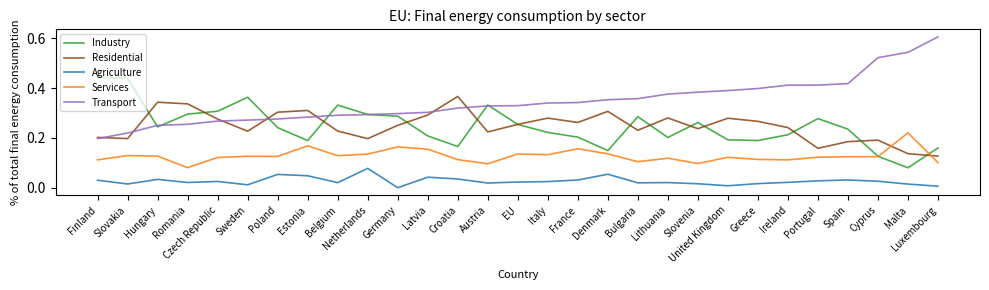

True or false: Transport and Services cross at least once.

False